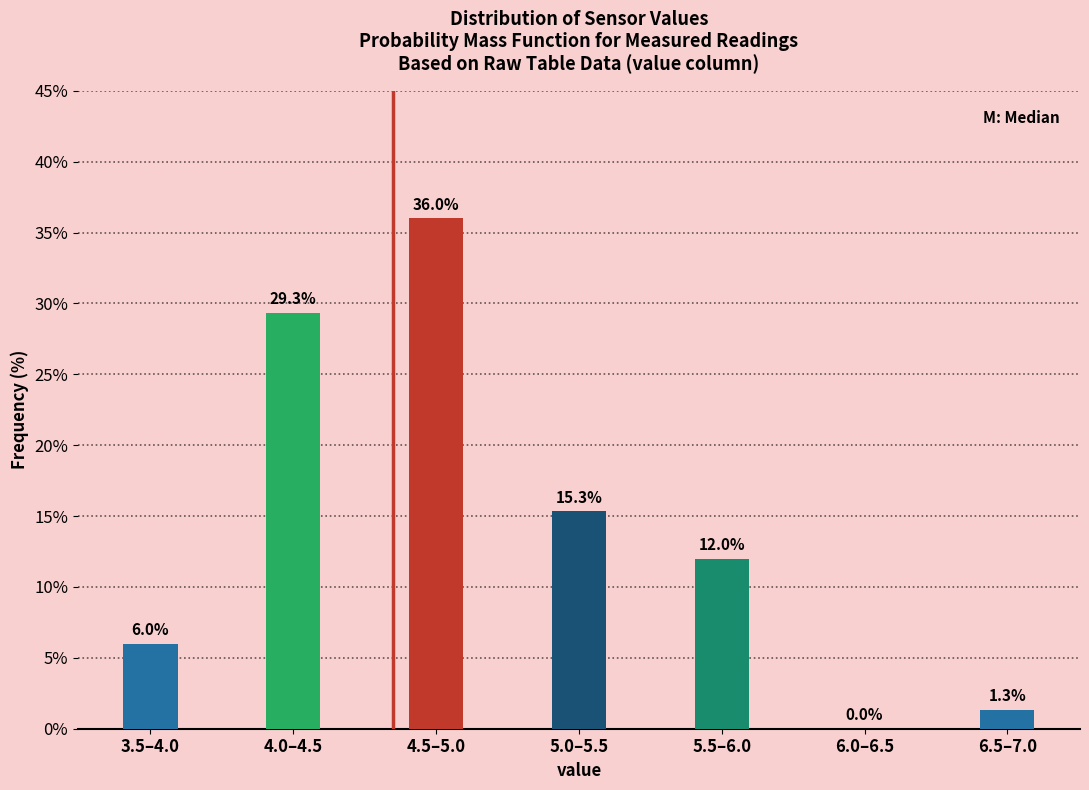

Reading left to right, transcribe all the data shown in this chart.

3.5–4.0=6.0	4.0–4.5=29.3	4.5–5.0=36.0	5.0–5.5=15.3	5.5–6.0=12.0	6.0–6.5=0.0	6.5–7.0=1.3